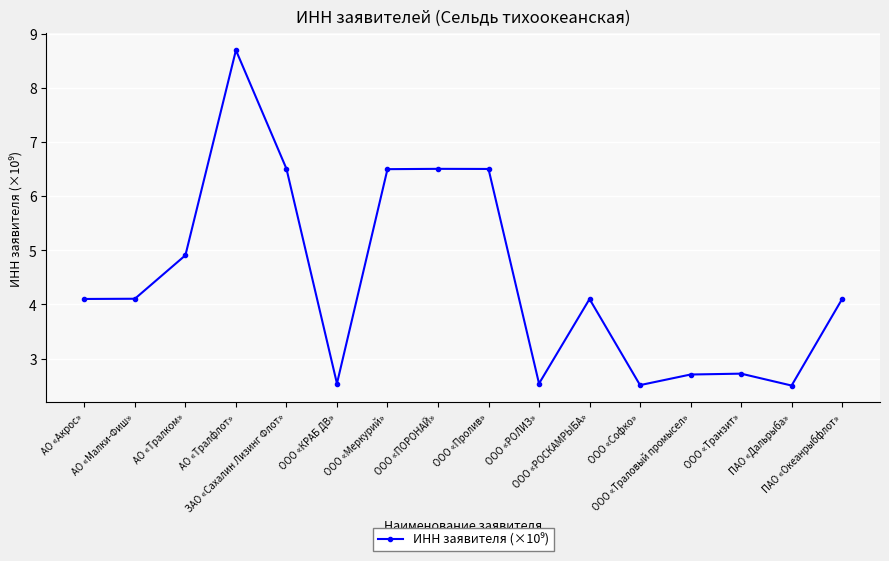

Reading left to right, what are all the values shown in this chart?

АО «Акрос»=4.1	АО «Малки-Фиш»=4.1	АО «Тралком»=4.9	АО «Тралфлот»=8.7	ЗАО «Сахалин Лизинг Флот»=6.5	ООО «КРАБ ДВ»=2.5	ООО «Меркурий»=6.5	ООО «ПОРОНАЙ»=6.5	ООО «Пролив»=6.5	ООО «РОЛИЗ»=2.5	ООО «РОСКАМРЫБА»=4.1	ООО «Софко»=2.5	ООО «Траловый промысел»=2.7	ООО «Транзит»=2.7	ПАО «Дальрыба»=2.5	ПАО «Океанрыбфлот»=4.1